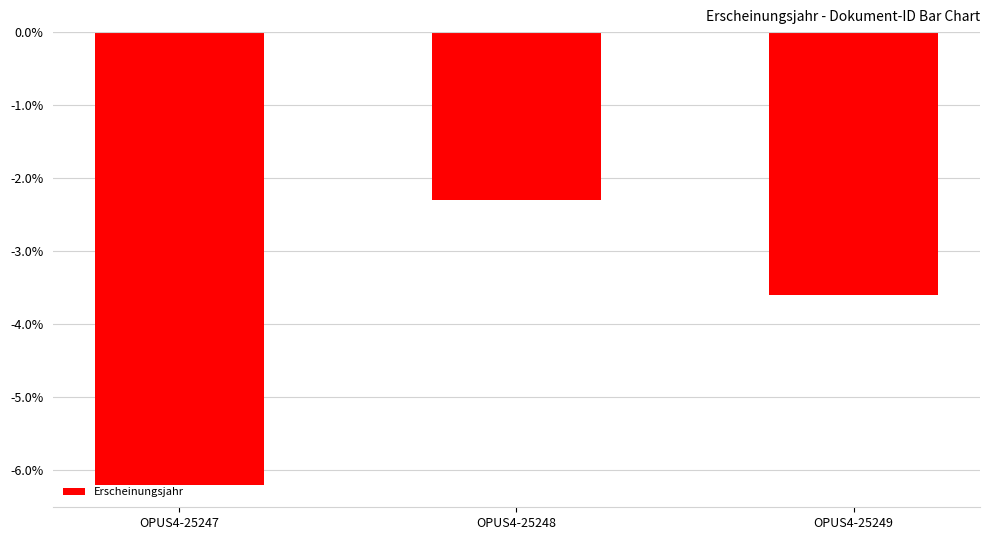

Where is the data nearest to the value -4?

OPUS4-25249